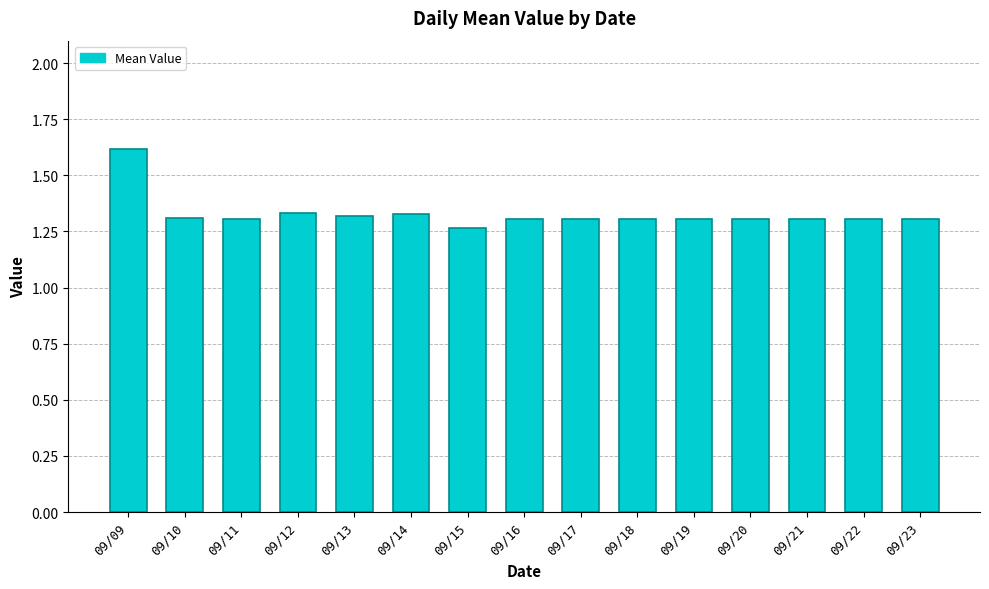

Which label corresponds to the smallest value in the chart?

09/15